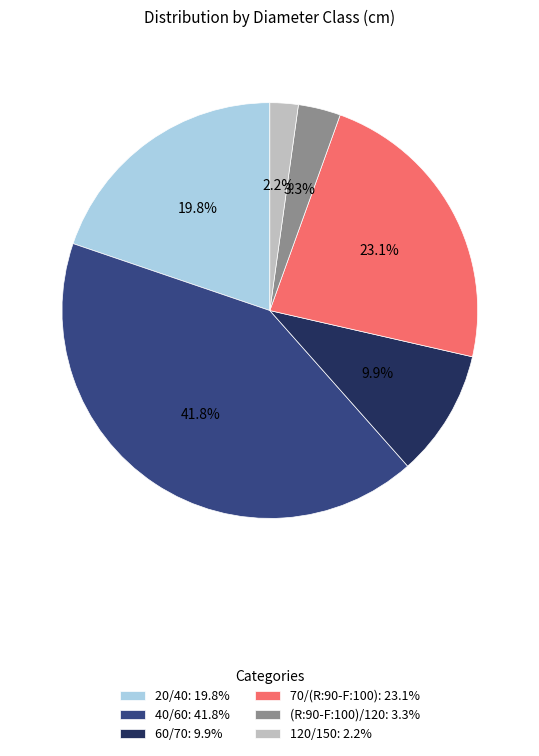

To the nearest percent, what is the difference between the largest and smallest slice percentages?

40%